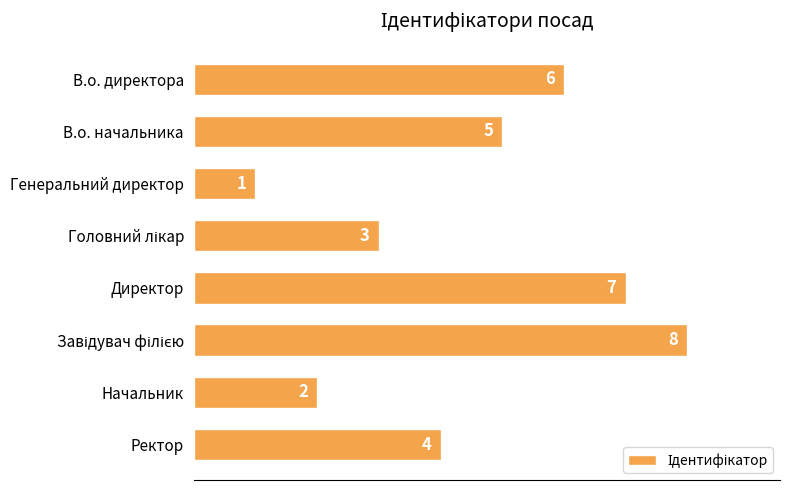

What is the change in value from В.о. начальника to Директор?

+2